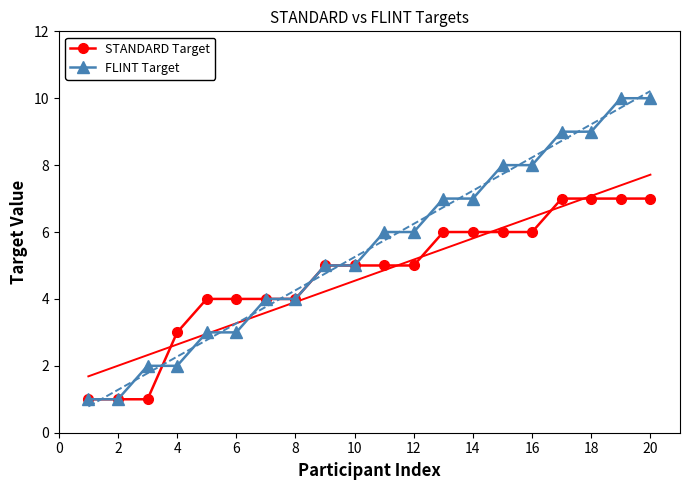

What are all the series names shown in the legend?

STANDARD Target, FLINT Target